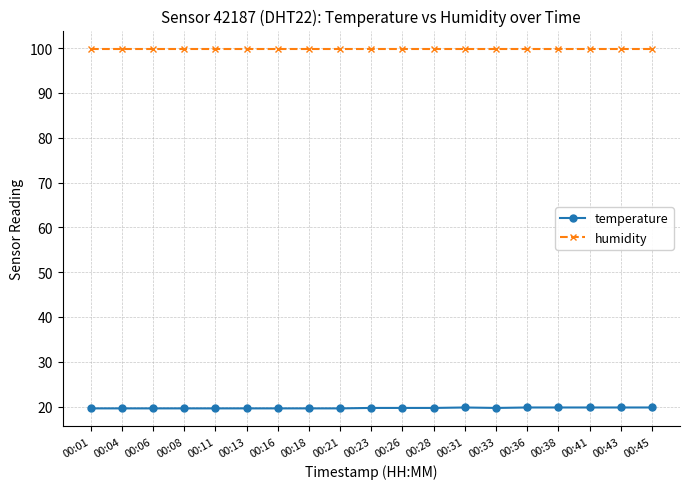

What is the approximate value of humidity at 00:28?

99.9